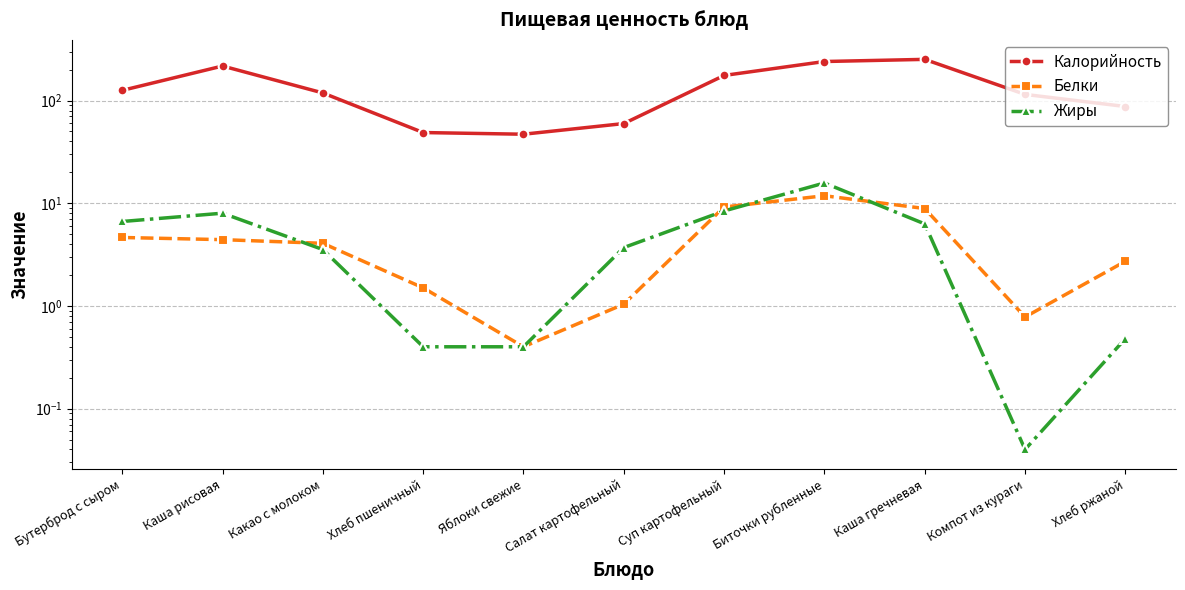

In Белки, how many points are lower than both neighbors (excluding endpoints)?

2